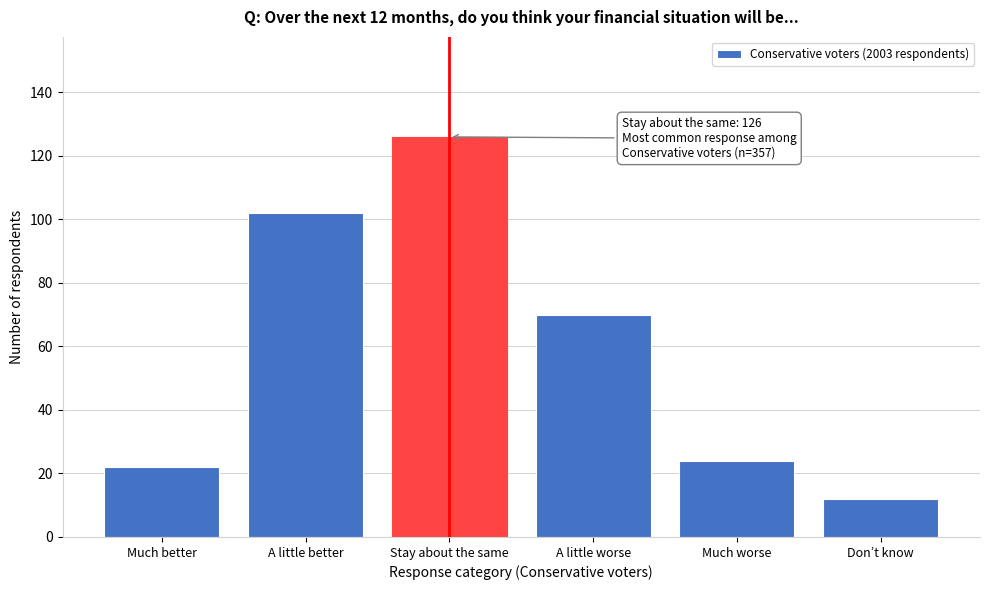

Reading left to right, extract all data points from this chart.

Much better=22	A little better=102	Stay about the same=126	A little worse=70	Much worse=24	Don’t know=12